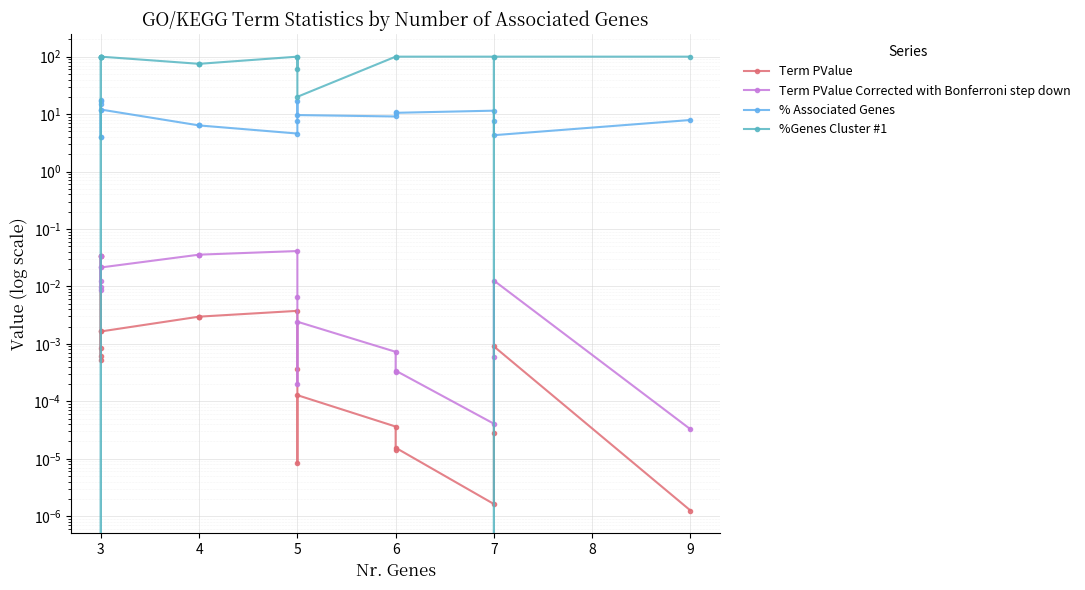

What are all the series names shown in the legend?

Term PValue, Term PValue Corrected with Bonferroni step down, % Associated Genes, %Genes Cluster #1